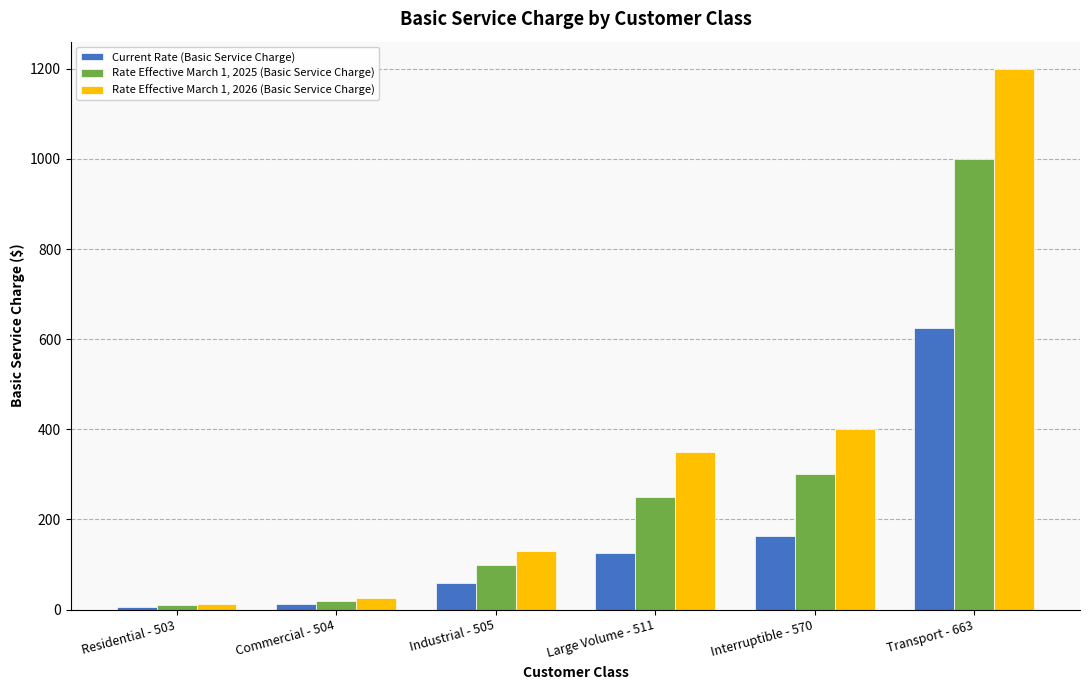

At which label is Rate Effective March 1, 2026 (Basic Service Charge) closest to 605?

Interruptible - 570